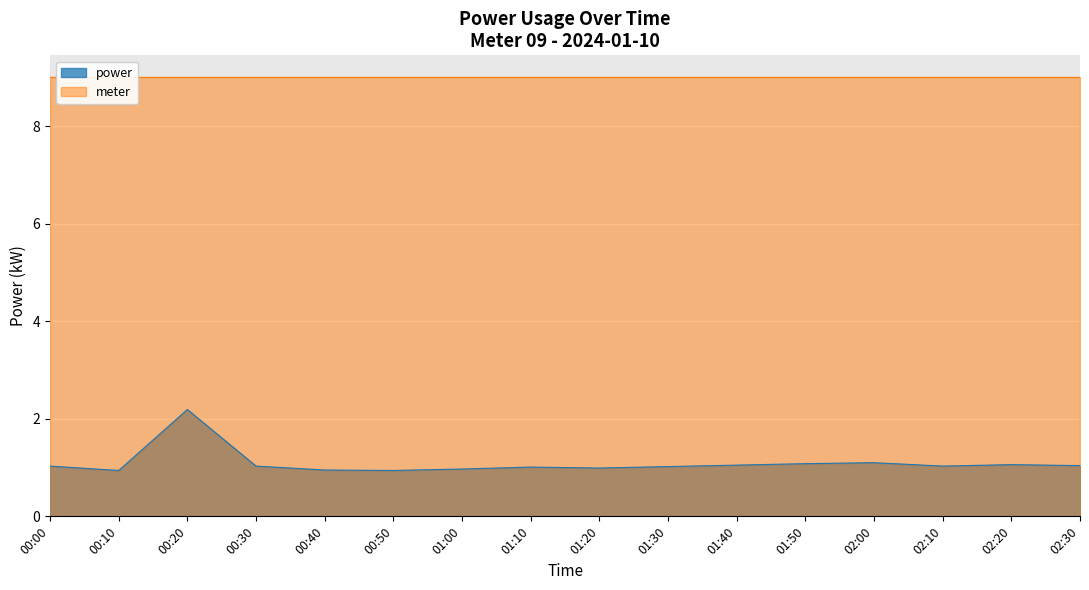

At which category does the chart reach its minimum across all series?

00:10